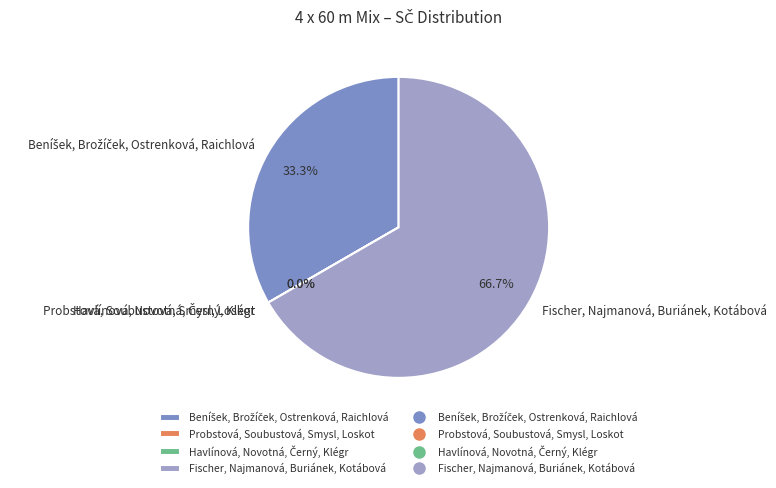

To the nearest percent, what percentage of the pie is Fischer, Najmanová, Buriánek, Kotábová?

67%